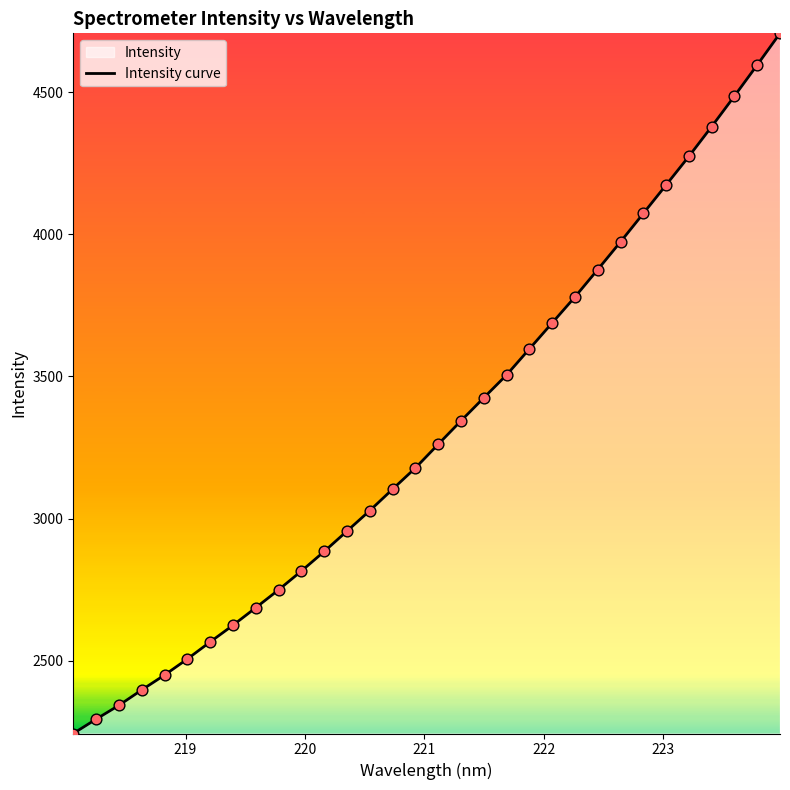

What is the minimum value shown in the chart?

2243.6